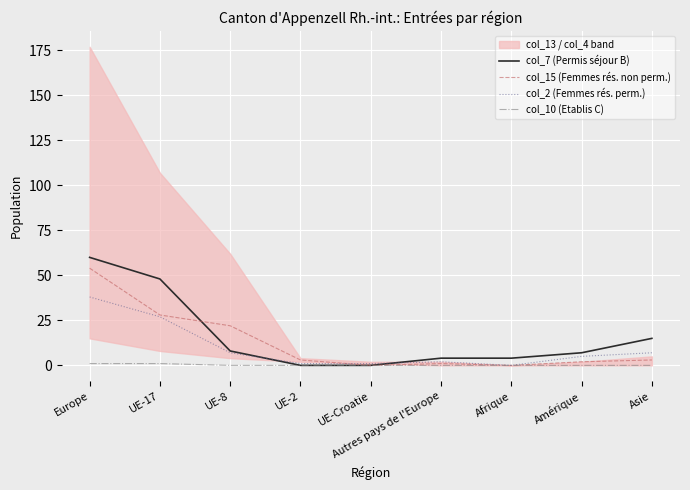

At how many categories does at least one series exceed 45?

2